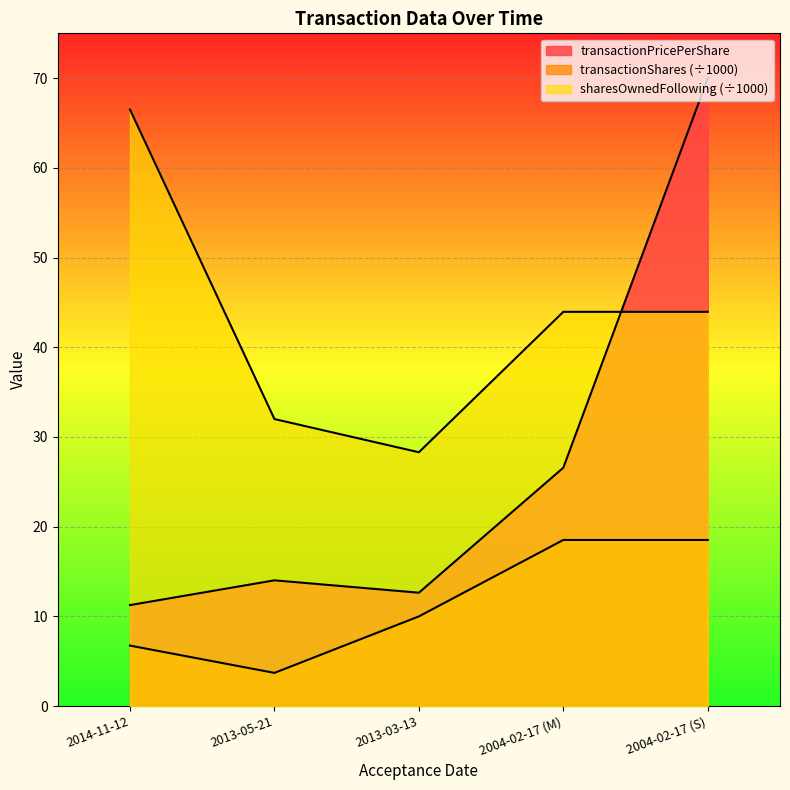

At which category is the sum across all series the highest?

2004-02-17 (S)